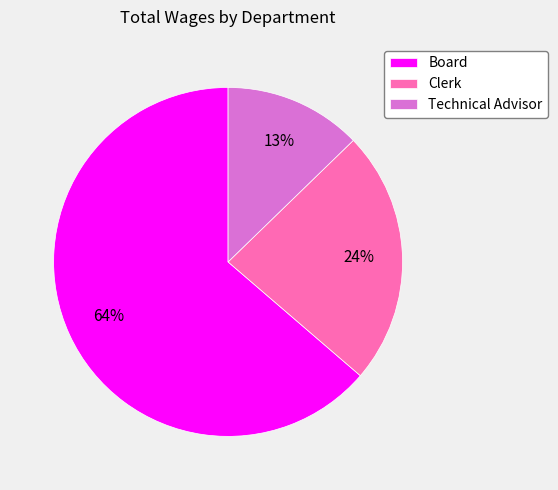

Which slice is the largest?

Board